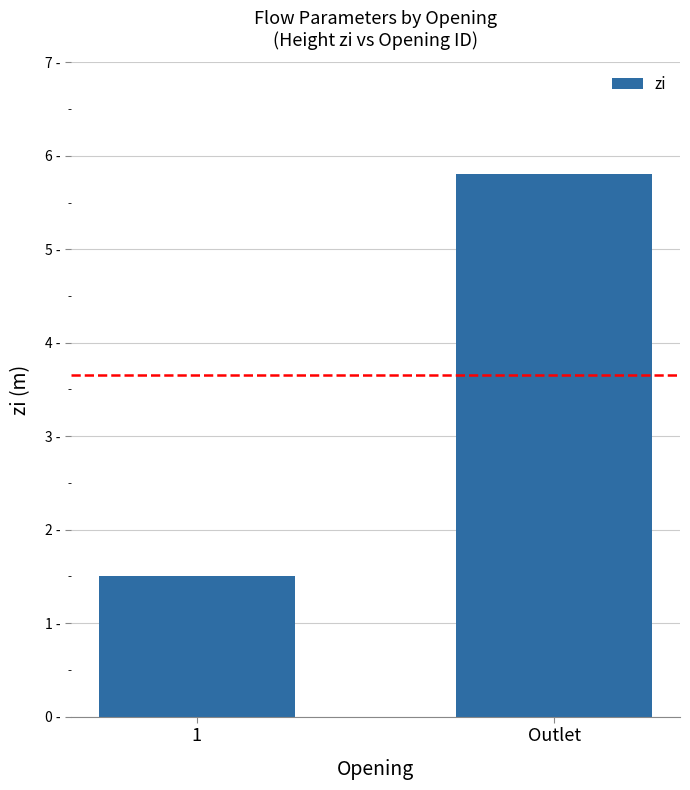

What is the change in value from 1 to Outlet?

+4.3